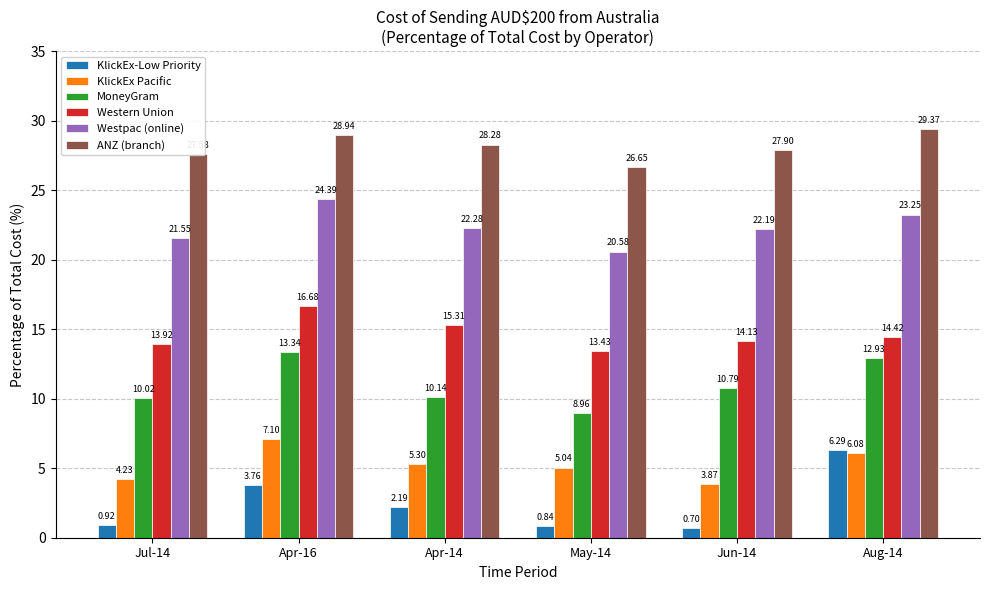

Read the Westpac (online) value at Jul-14.

21.6